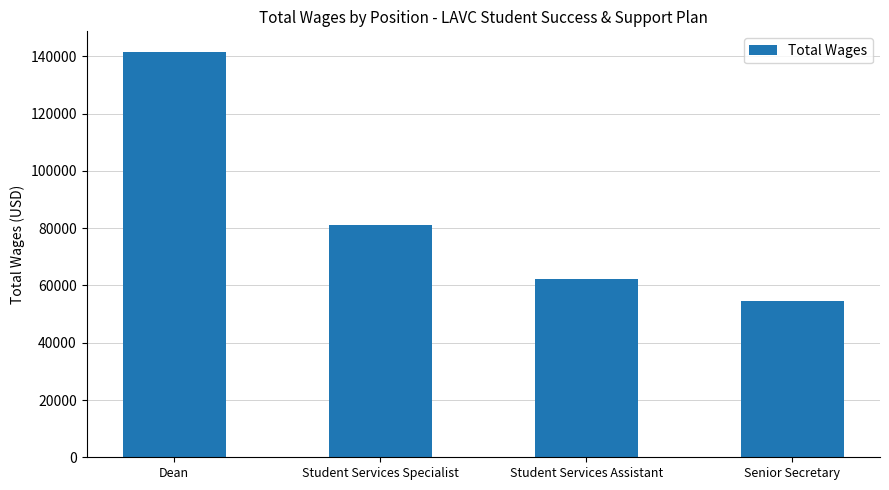

Rank the categories by value from highest to lowest.

Dean, Student Services Specialist, Student Services Assistant, Senior Secretary